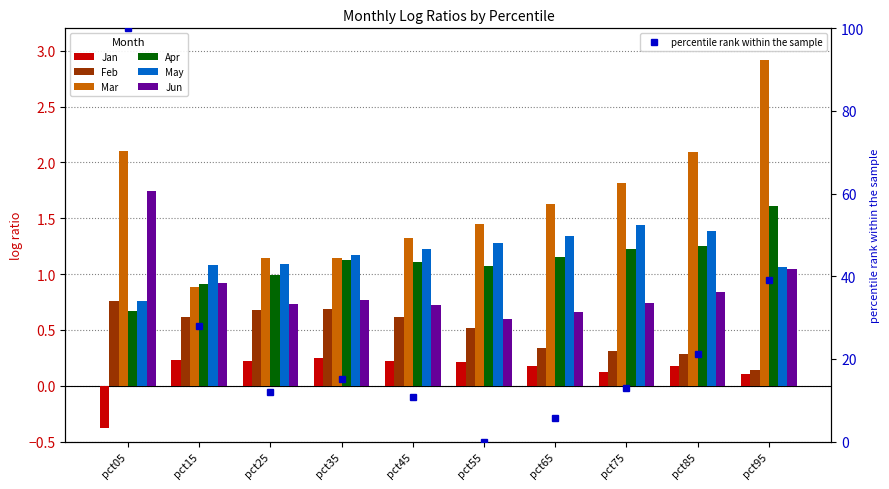

Does the chart contain any negative values?

Yes